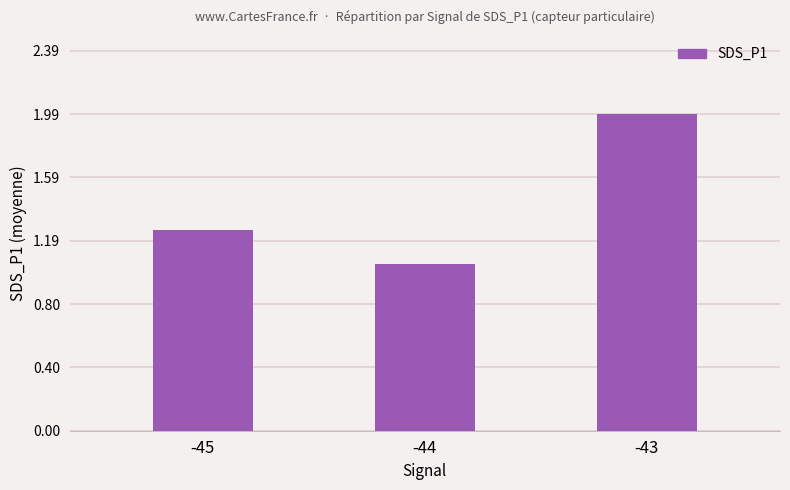

At which label is the value closest to 1?

-44